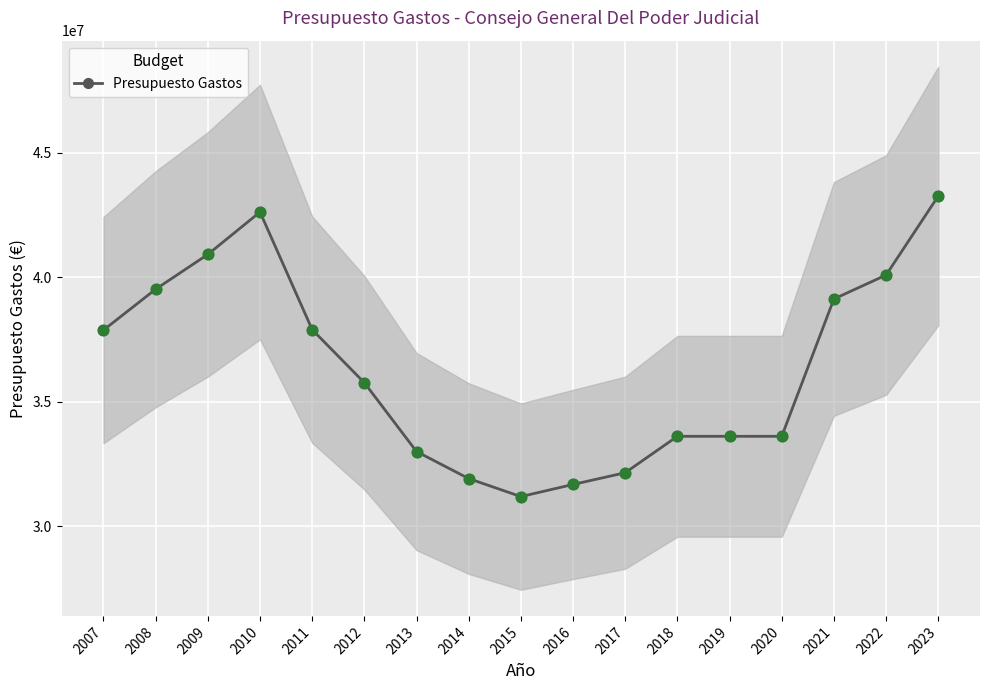

What is the change in value from 2010 to 2023?

+643050